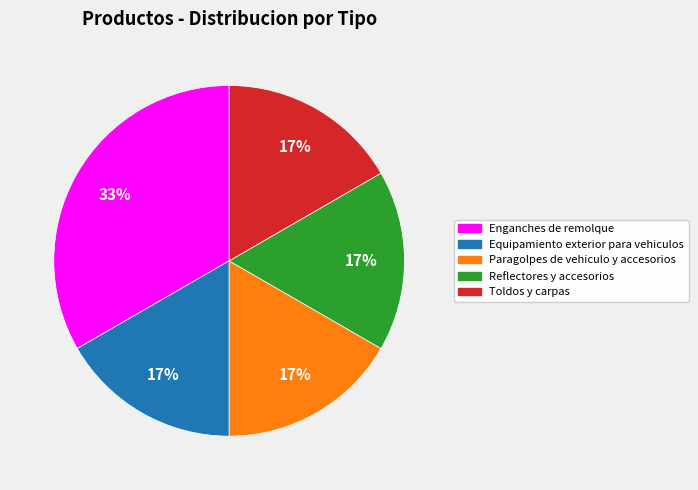

What is the largest slice in the pie chart?

Enganches de remolque